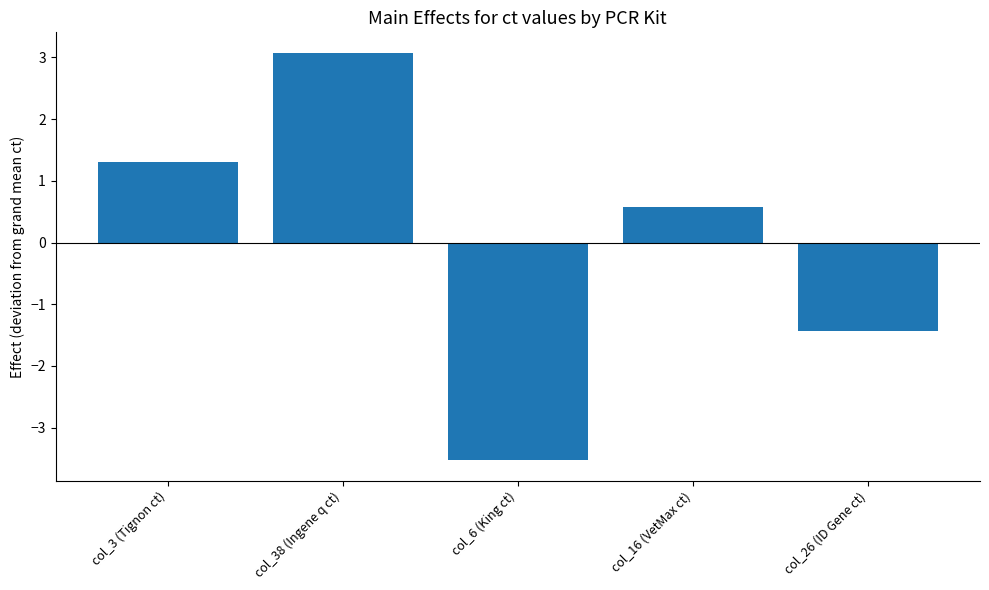

List the labels in order of value, smallest first.

col_6 (King ct), col_26 (ID Gene ct), col_16 (VetMax ct), col_3 (Tignon ct), col_38 (Ingene q ct)